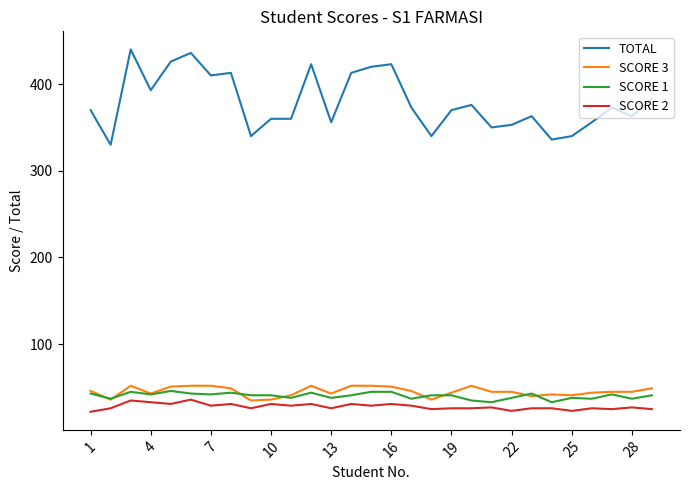

Does the chart have visible grid lines?

No